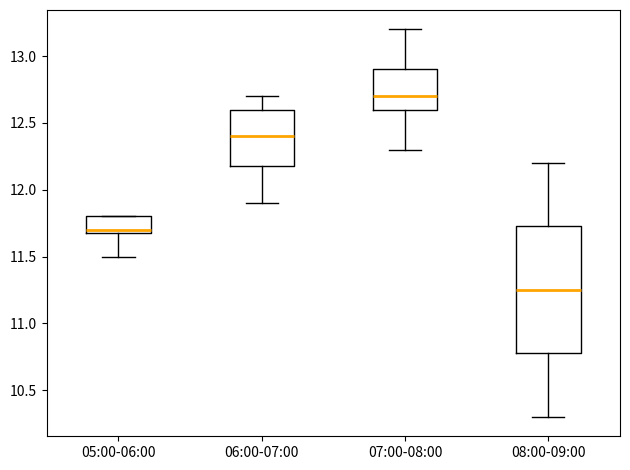

Reading left to right, read every box against the y-axis: the position of its median line, the range the box covers, and the ends of its whiskers. The values are not printed on the chart, so give them approximately, as read against the axis.

05:00-06:00: median 11.70 (just above the box's lower edge), box 11.70 to 11.80, whiskers 11.50 to 11.80
06:00-07:00: median 12.40, box 12.20 to 12.60, whiskers 11.90 to 12.70
07:00-08:00: median 12.70, box 12.60 to 12.90, whiskers 12.30 to 13.20
08:00-09:00: median 11.25, box 10.80 to 11.75, whiskers 10.30 to 12.20